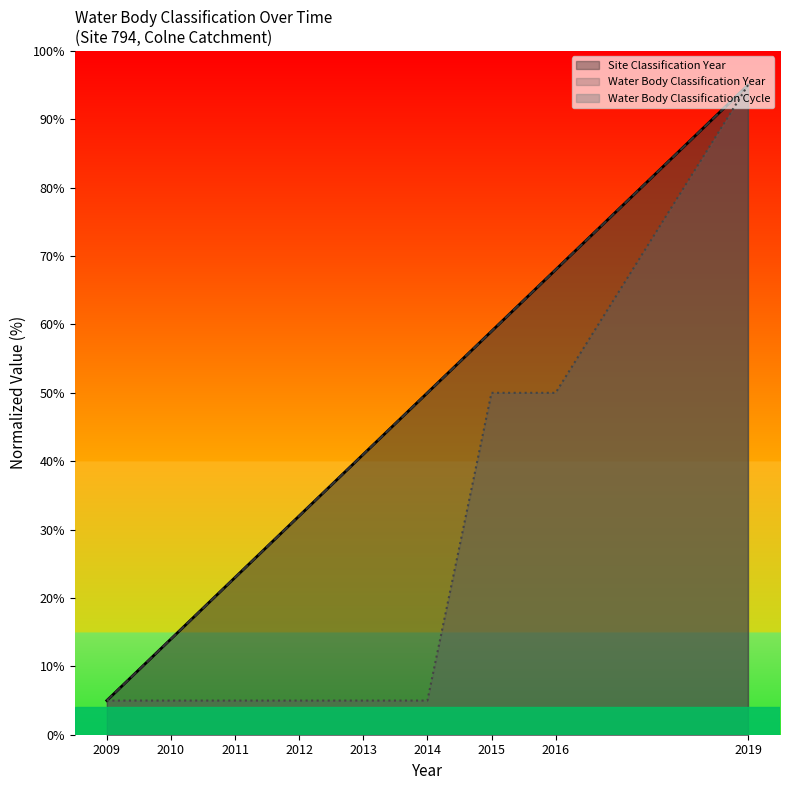

Which has a higher value, 2011 or 2015?

2015